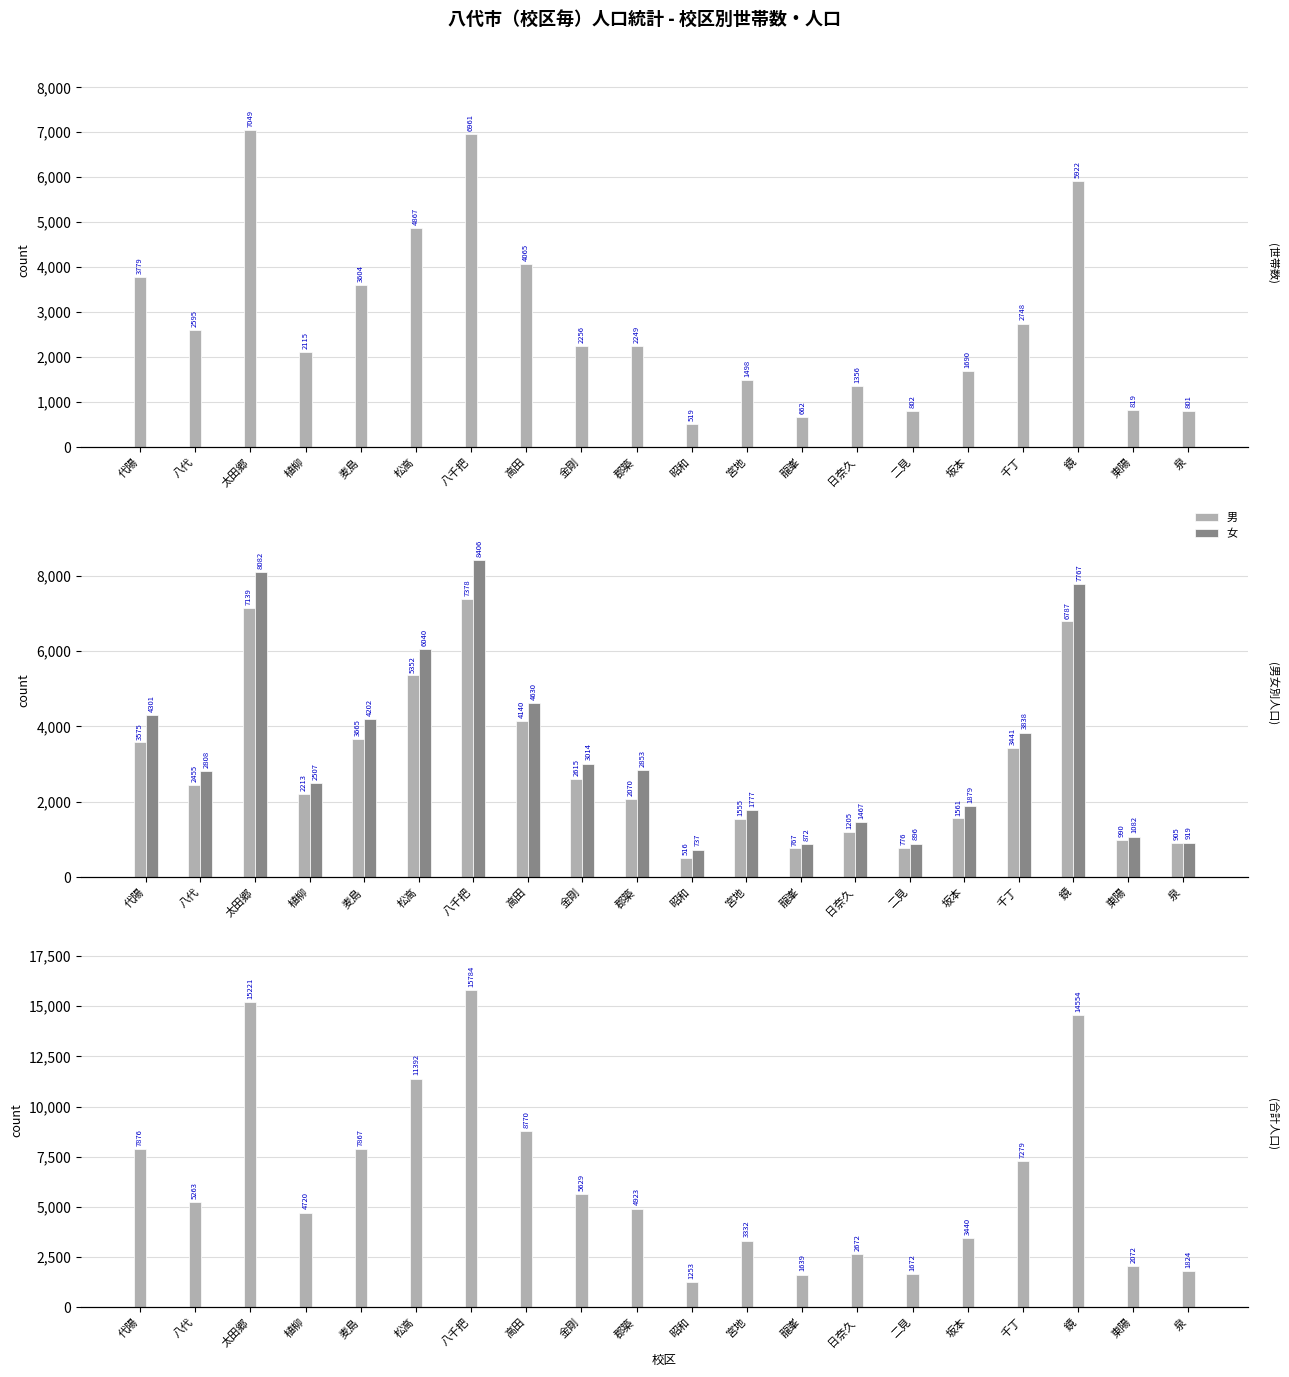

Rank the series at 鏡 from highest to lowest value.

合計, 女, 男, 世帯数